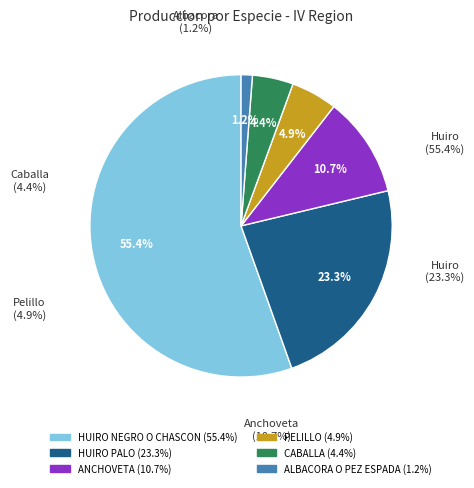

To the nearest percent, what percentage of the pie is HUIRO NEGRO O CHASCON?

55%